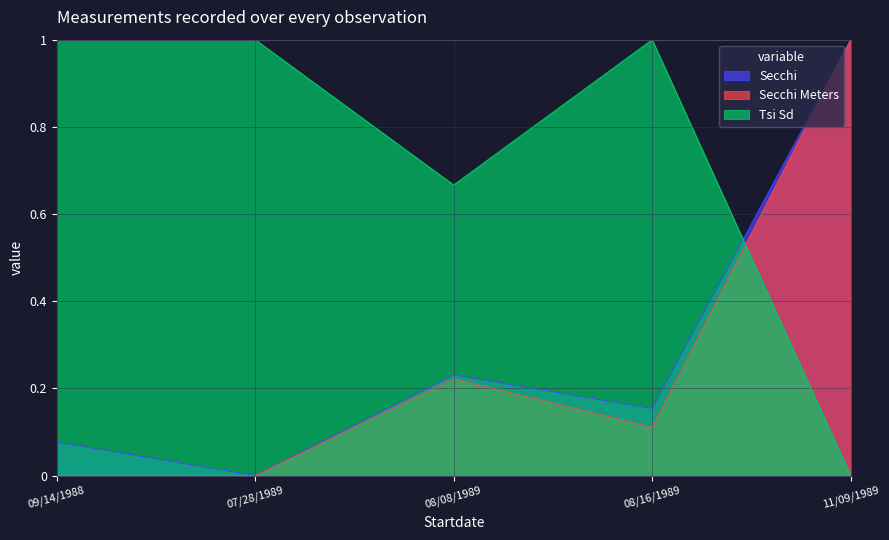

What is the difference between the maximum and minimum values in the Tsi Sd series?

1.0